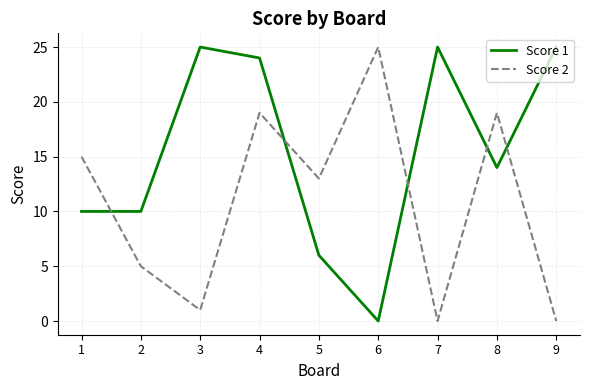

At which category is the sum across all series the highest?

4